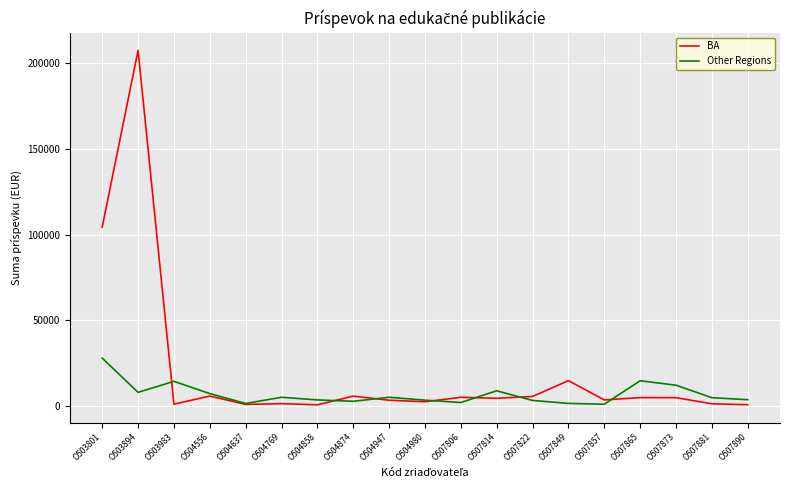

List the series in order of their overall mean, highest first.

BA, Other Regions